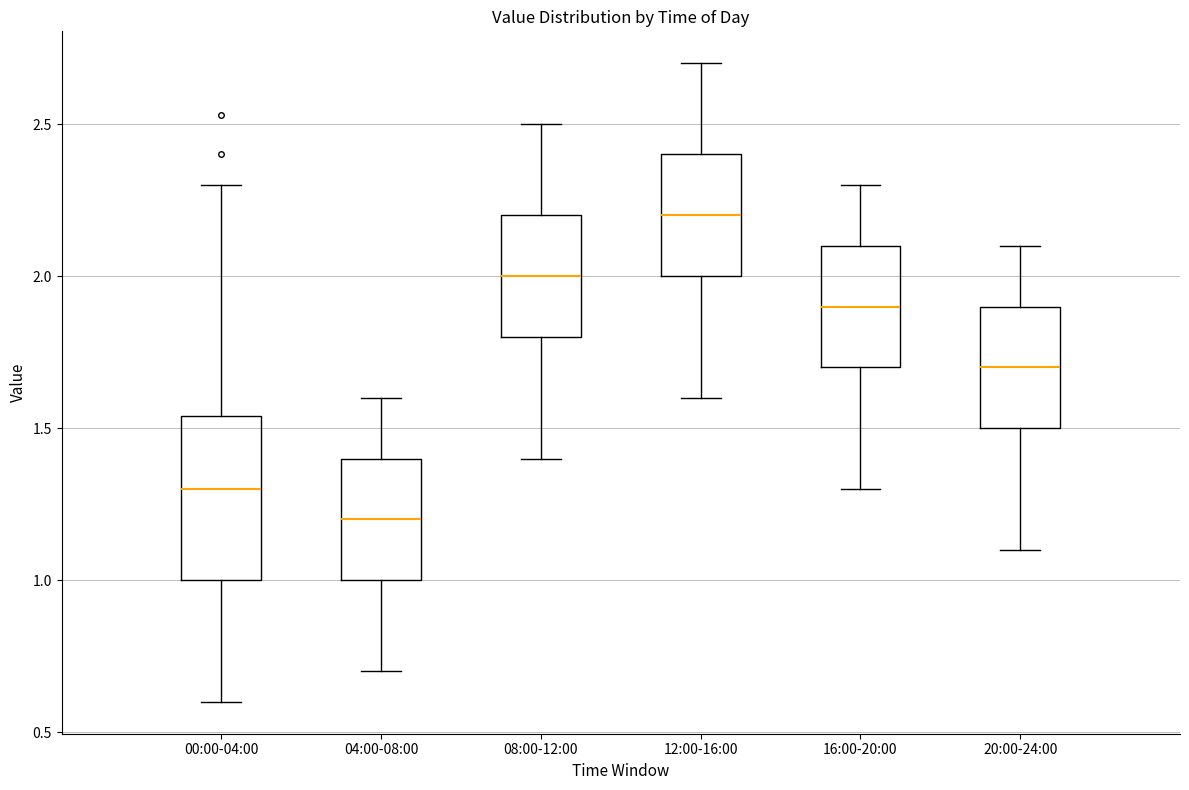

Which box's median line is the highest?

12:00-16:00